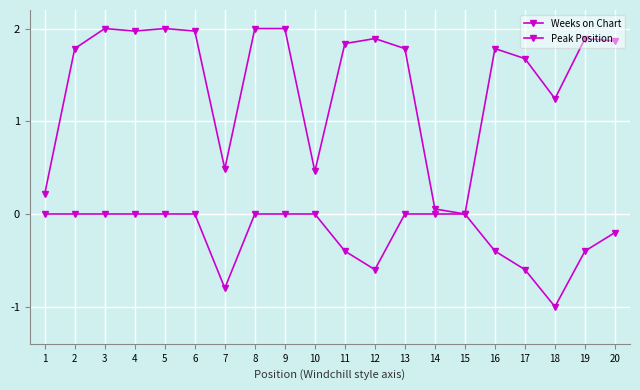

How many values in the Weeks on Chart series are below 1?

5